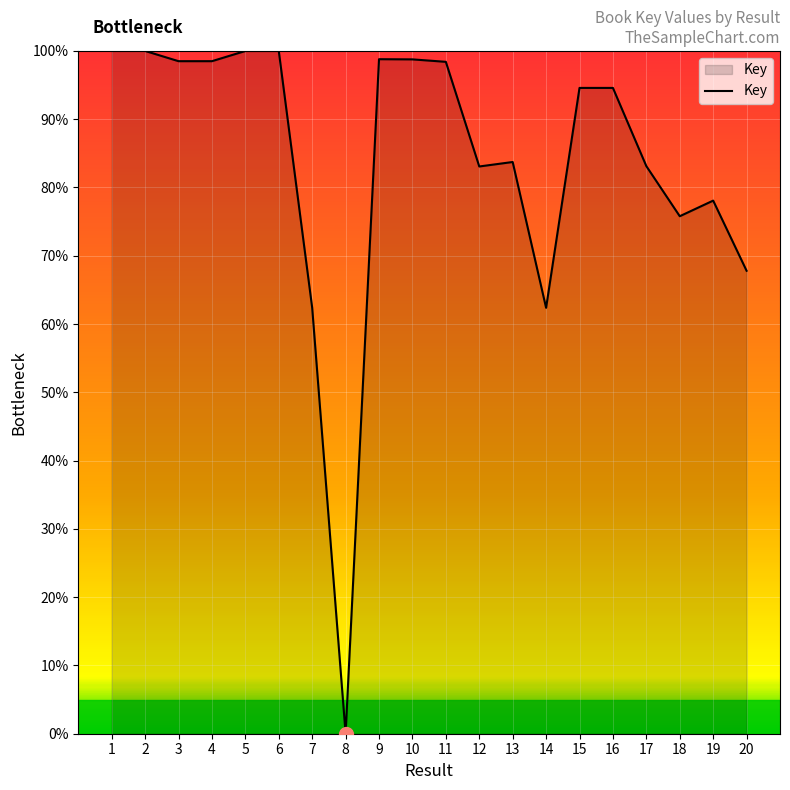

What is the difference between the maximum and minimum values?

100.0